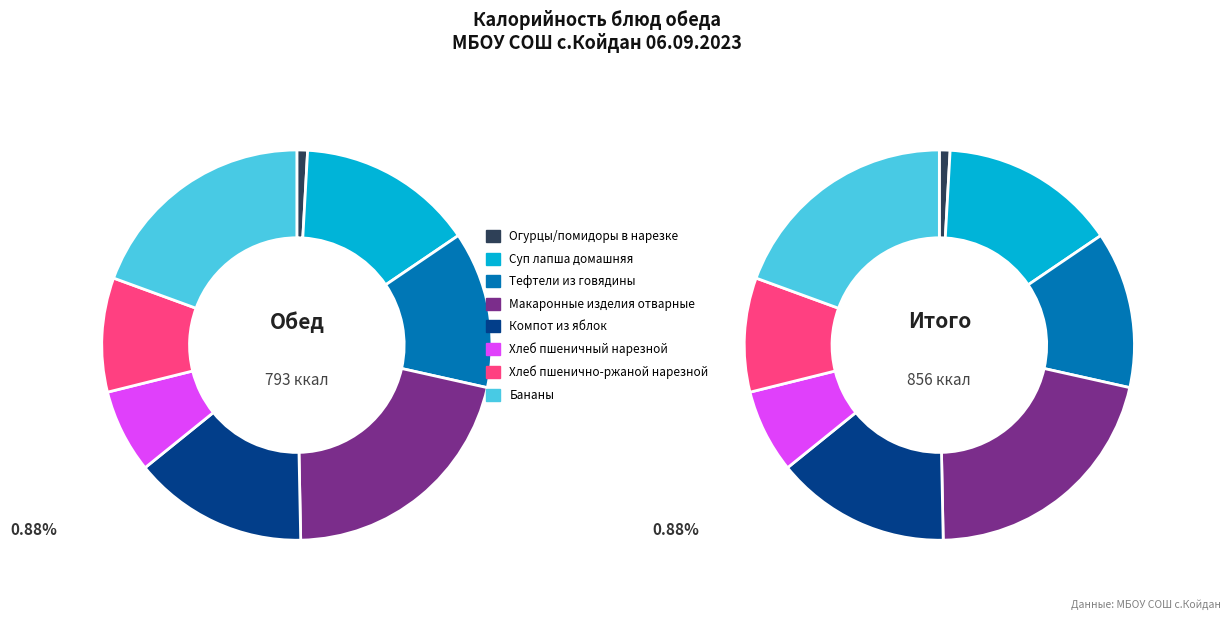

To the nearest percent, what is the average slice percentage?

12%